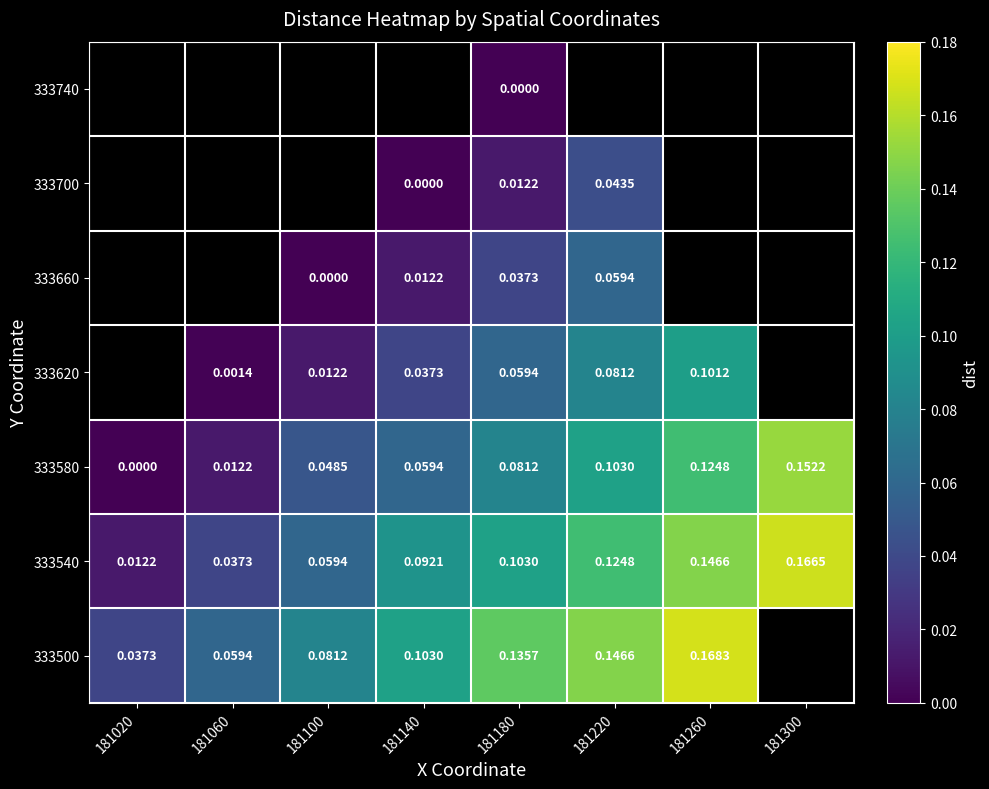

The value of 333700 at 181220 is 0.0. True or false?

True